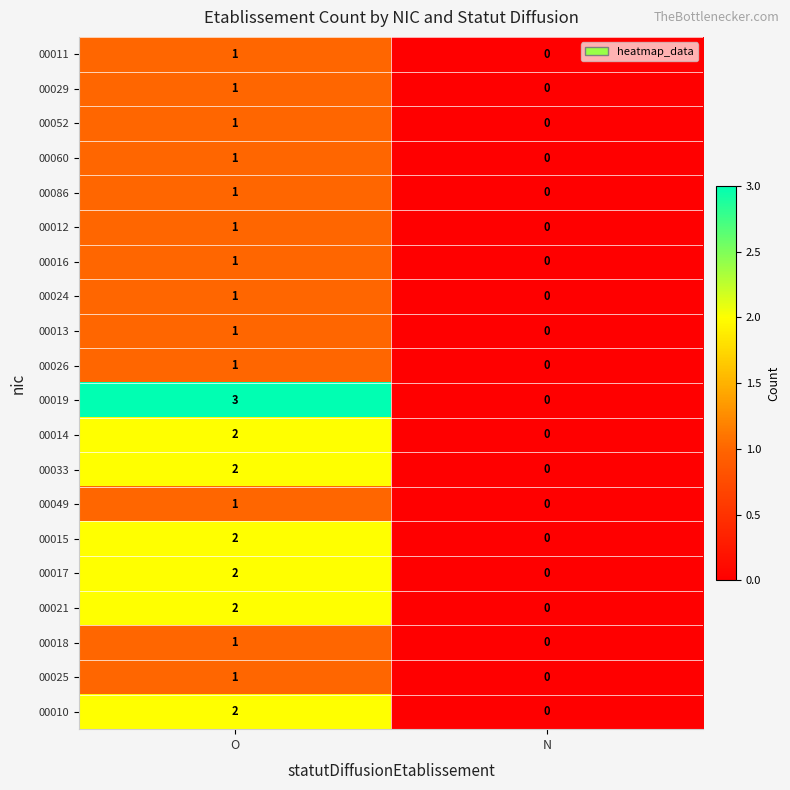

Which series changed the most between O and N?

00019